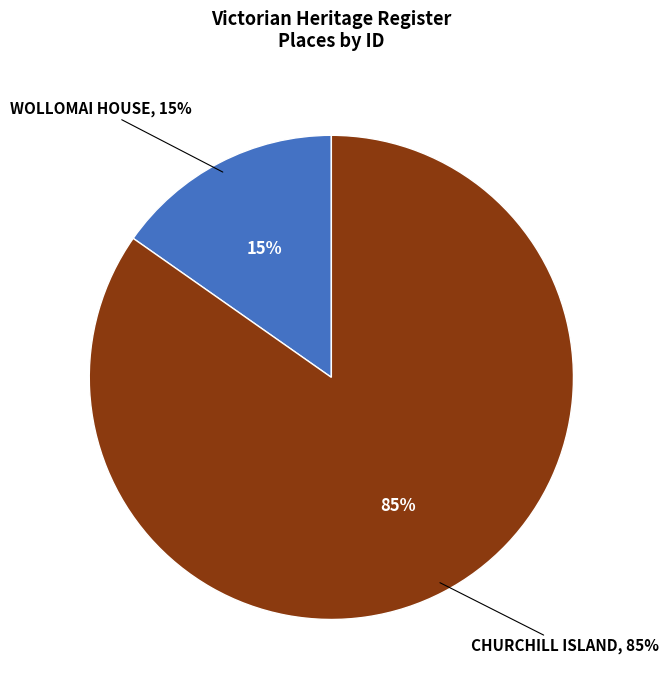

To the nearest percent, what portion does WOLLOMAI HOUSE represent?

15%